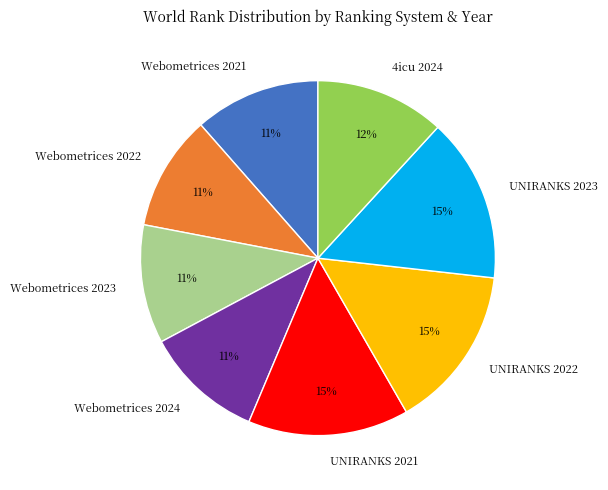

Between UNIRANKS 2021 and Webometrices 2024, which is larger?

UNIRANKS 2021